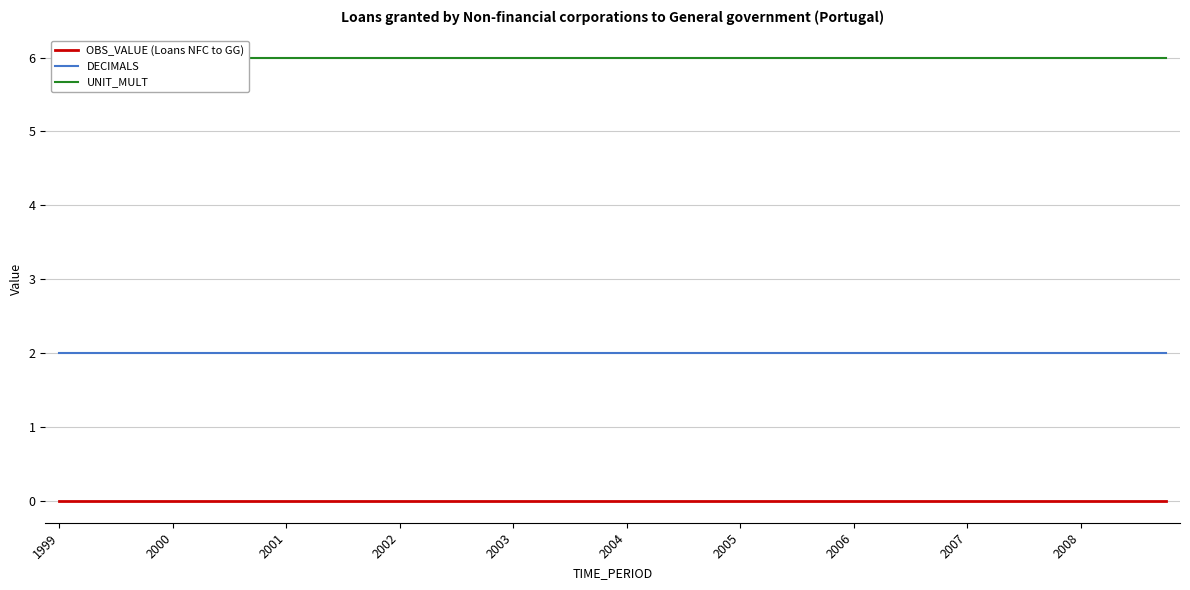

True or false: DECIMALS and UNIT_MULT intersect in this chart.

False